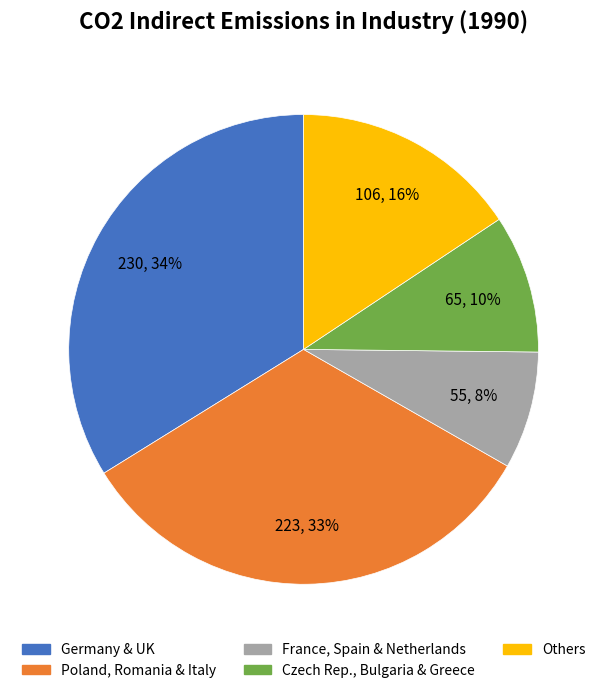

To the nearest percent, what is the average slice percentage?

20%